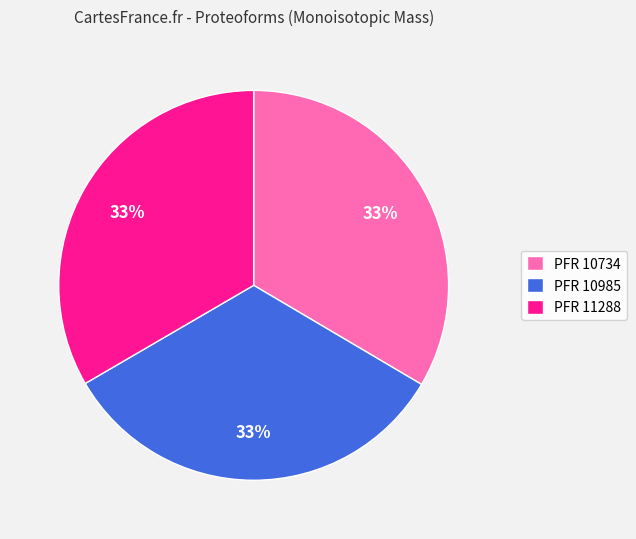

What percentage is the PFR 11288 slice, to the nearest percent?

33%